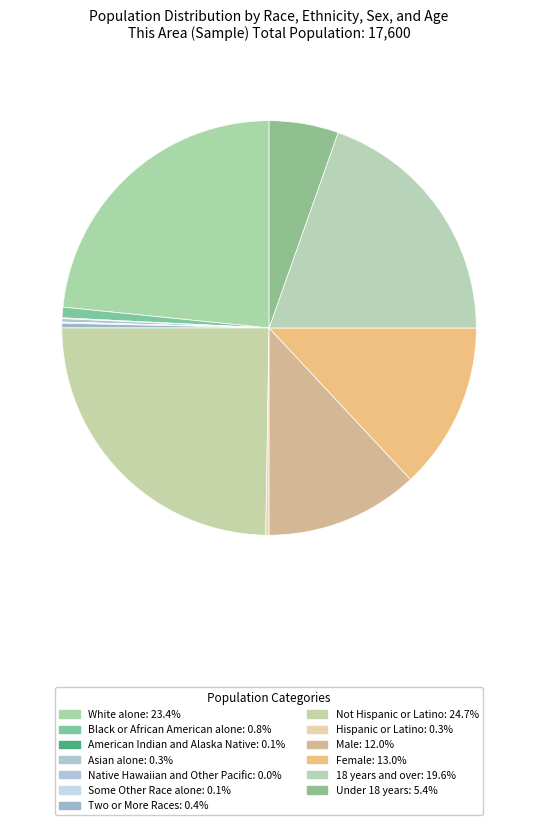

Combined, what portion of the pie is Two or More Races and White alone?

23.8%